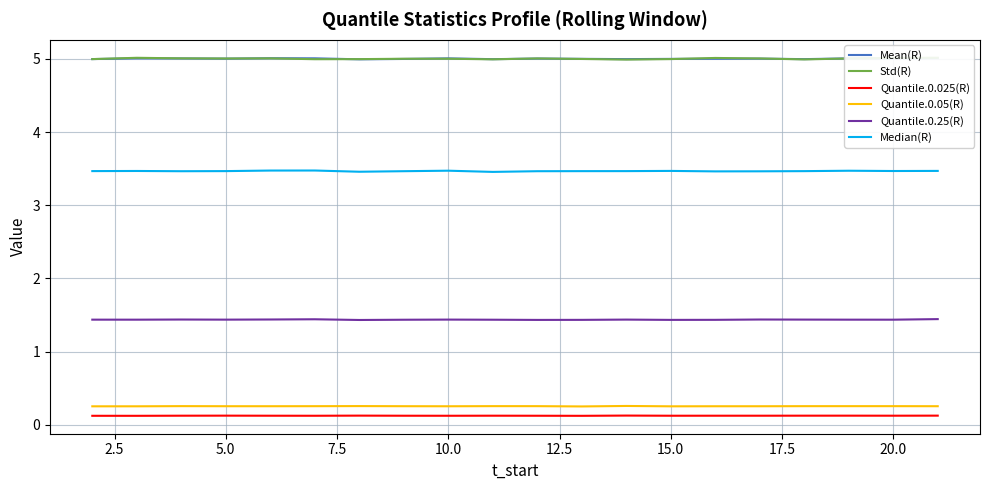

True or false: Quantile.0.25(R) and Quantile.0.025(R) intersect in this chart.

False